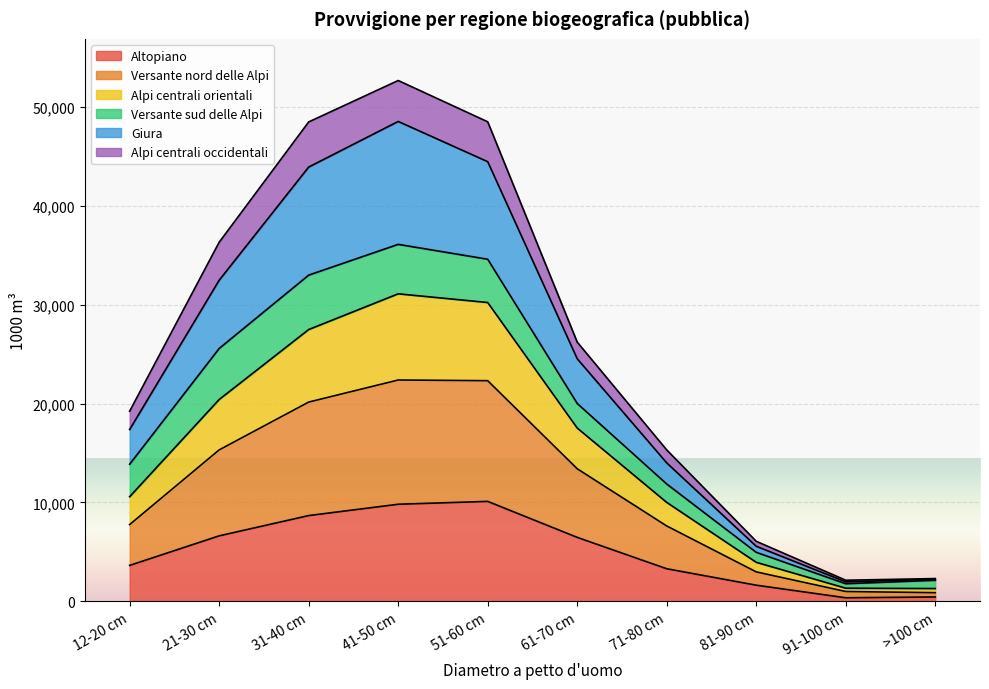

True or false: Alpi centrali orientali and Versante nord delle Alpi cross at least once.

False